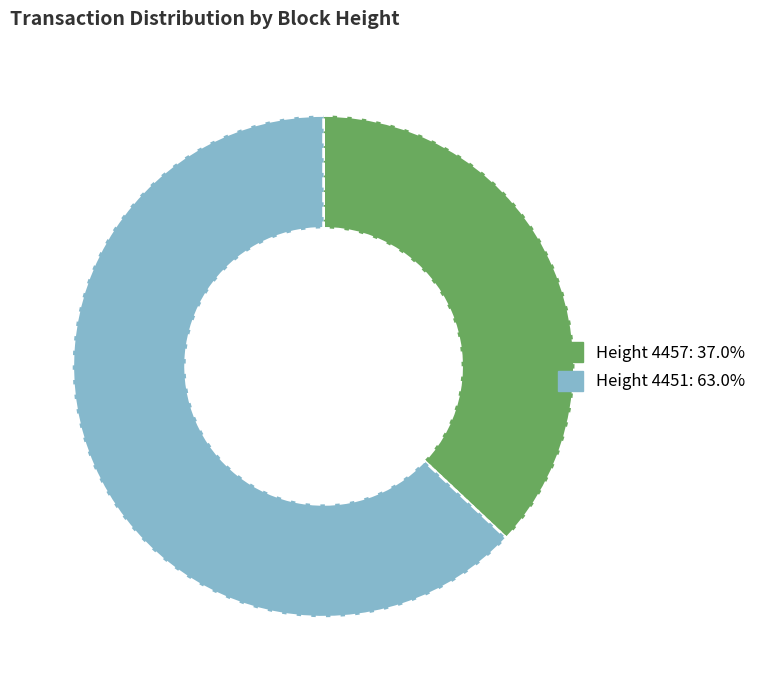

Does any single category account for the majority?

Yes